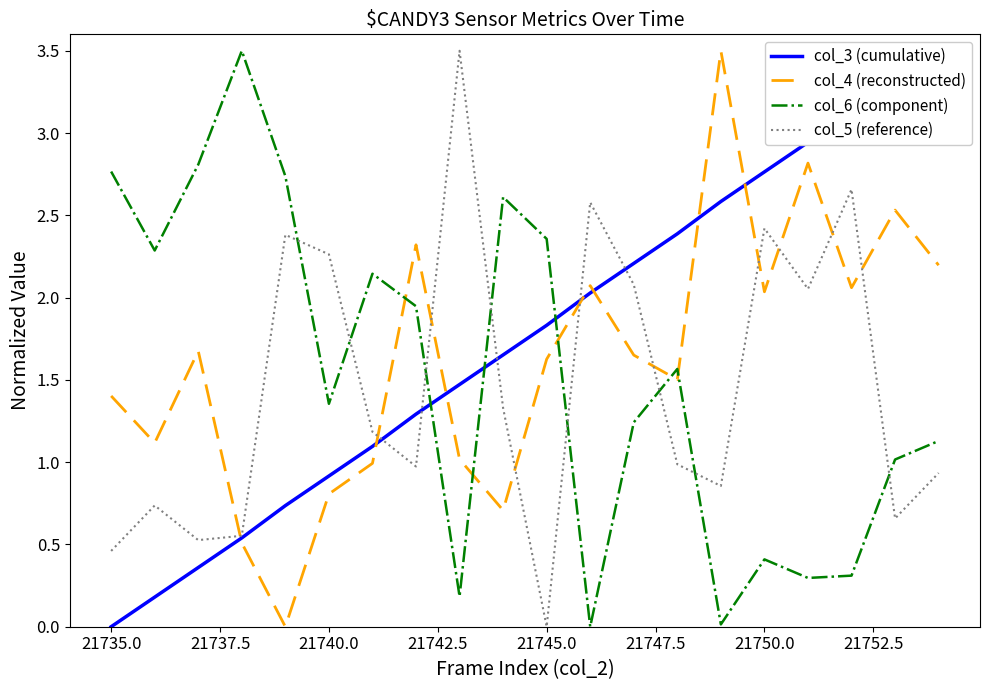

What is the highest value of the col_5 (reference) series?

3.5